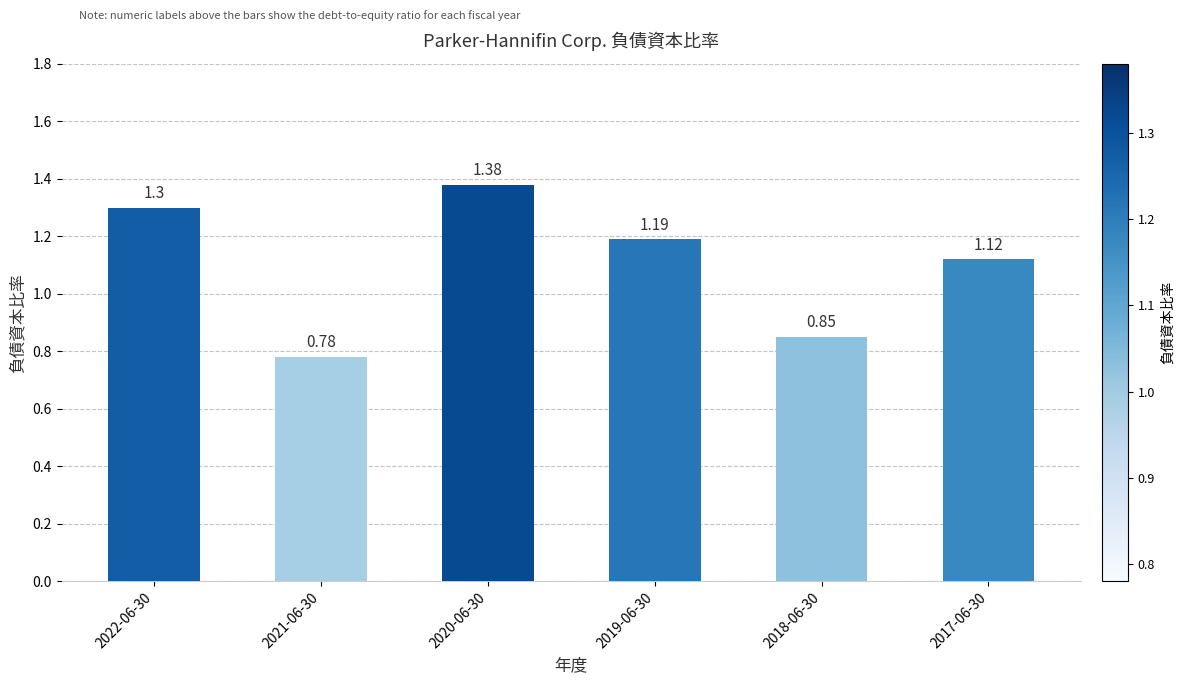

List the labels in order of value, largest first.

2020-06-30, 2022-06-30, 2019-06-30, 2017-06-30, 2018-06-30, 2021-06-30